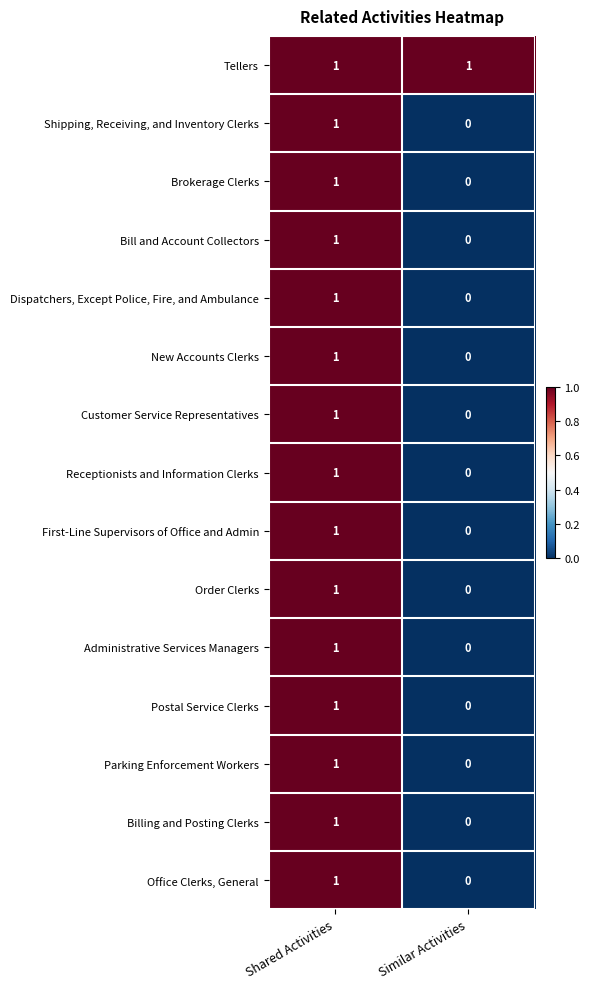

The Order Clerks series shows 1 at Similar Activities. True or false?

False